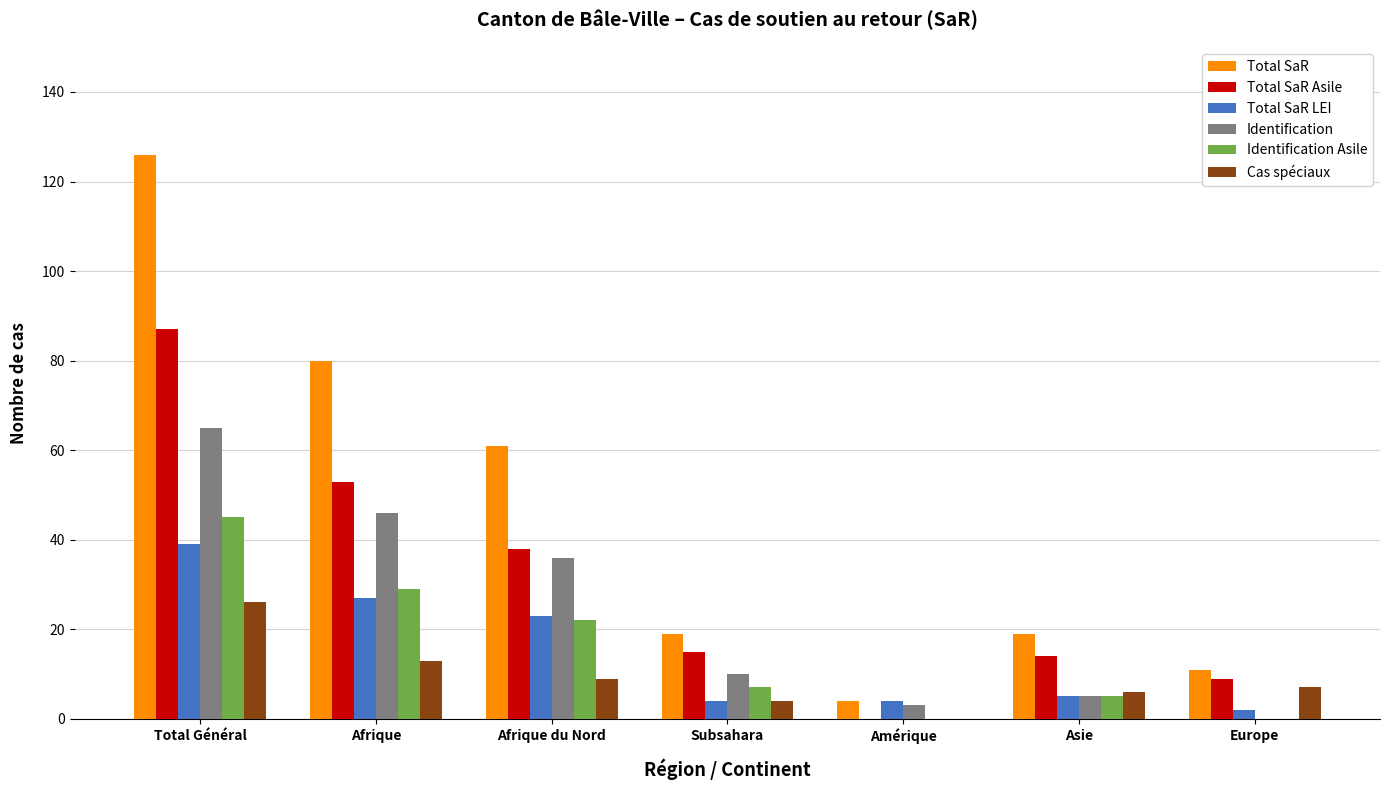

What is the average value of the Identification Asile series?

15